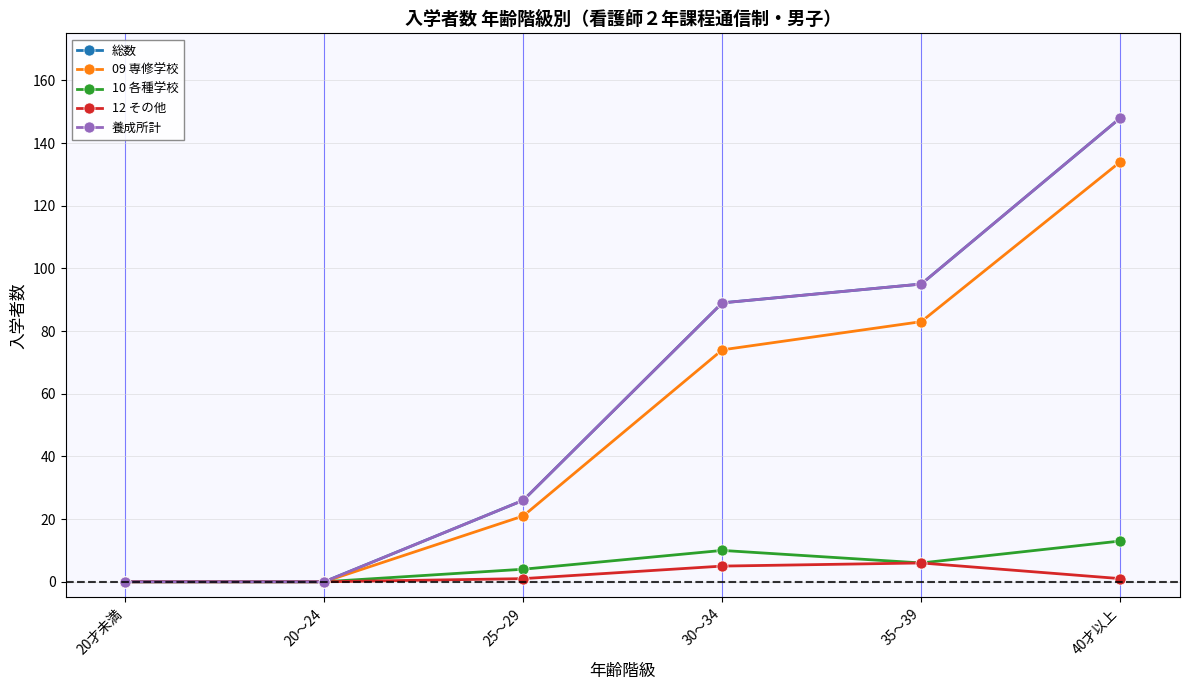

Is it true that 総数 equals 0 at 20才未満?

True